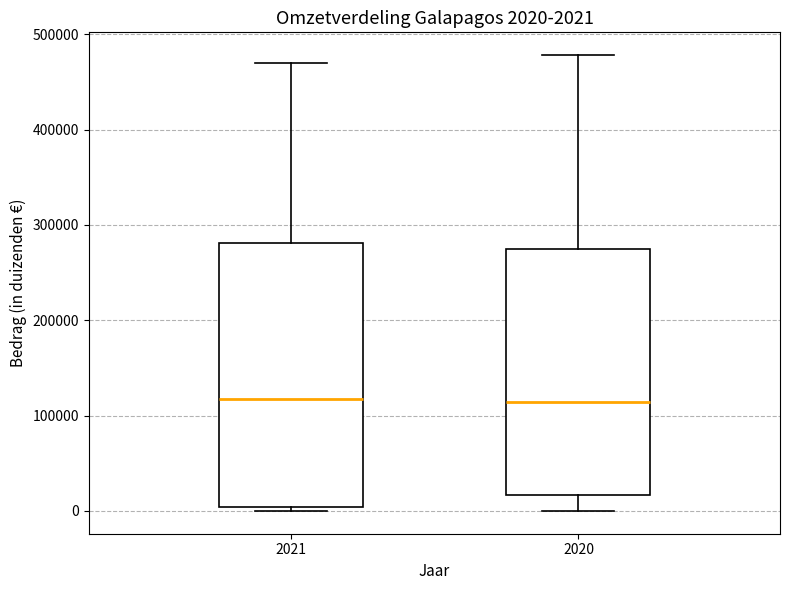

Comparing the boxes themselves (not the whiskers), which one is the tallest?

2021